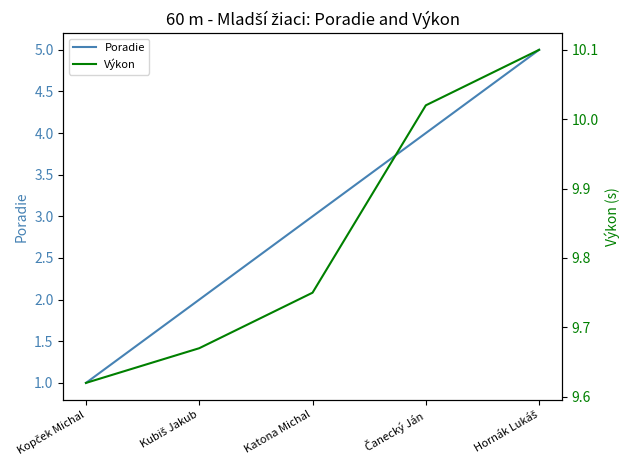

The Výkon series shows 9.7 at Kubiš Jakub. True or false?

True